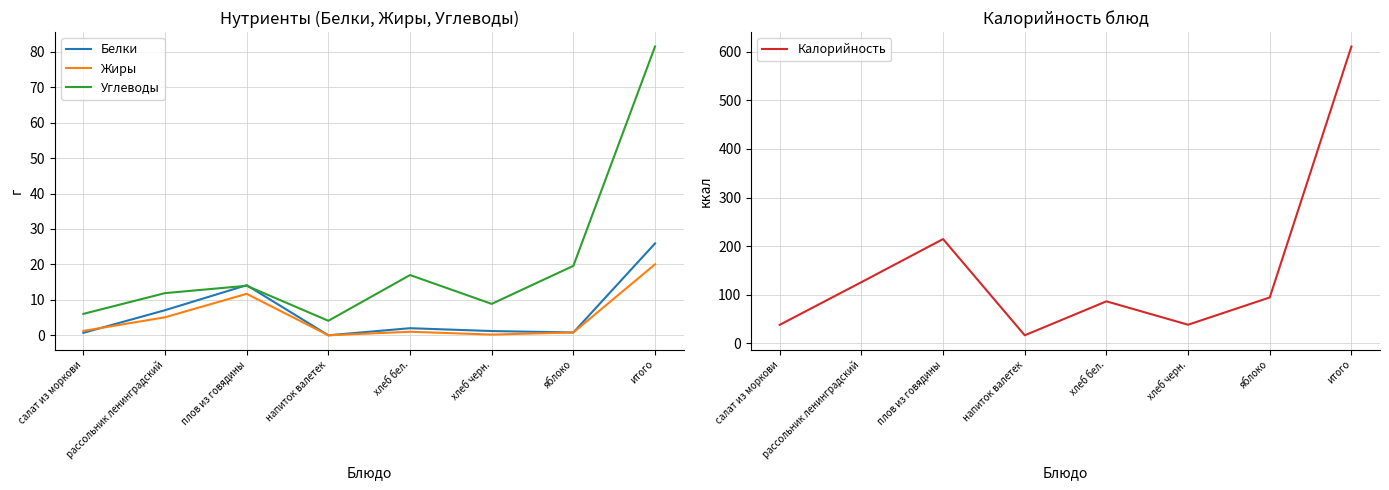

Does the chart have visible grid lines?

Yes